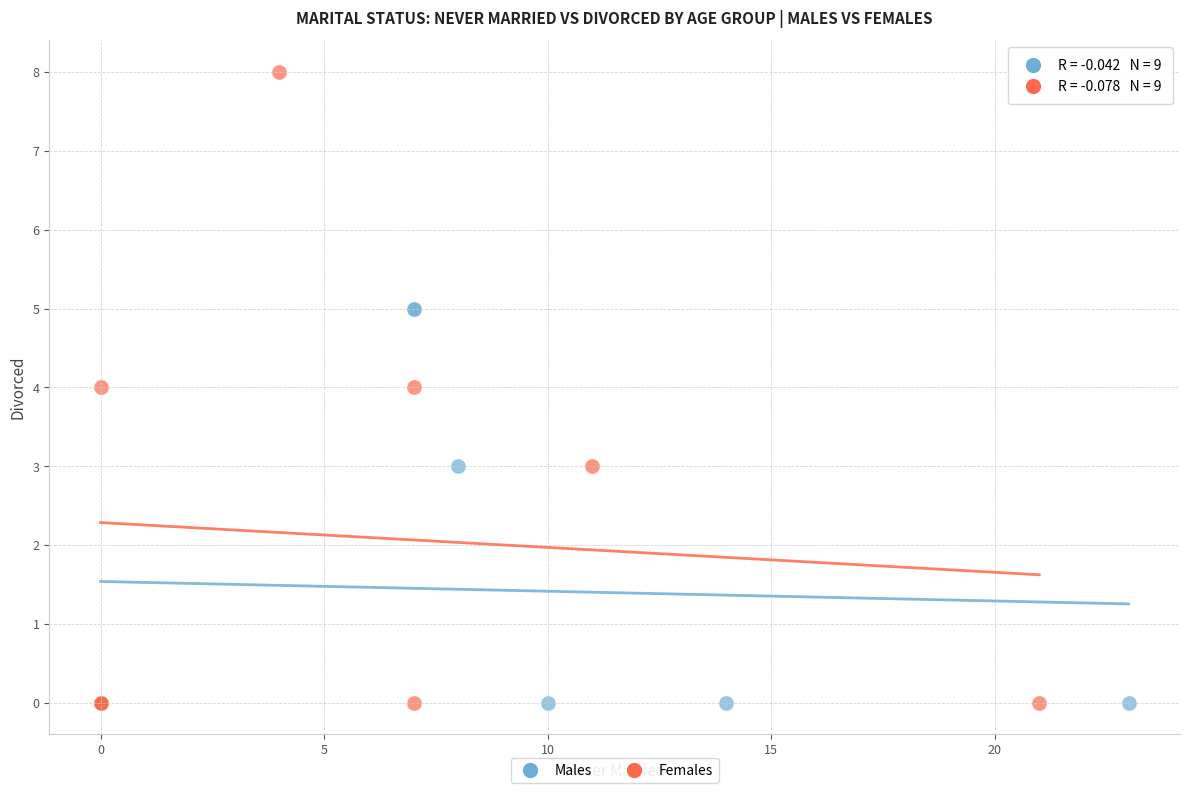

Which series has the widest spread of Y values?

Females